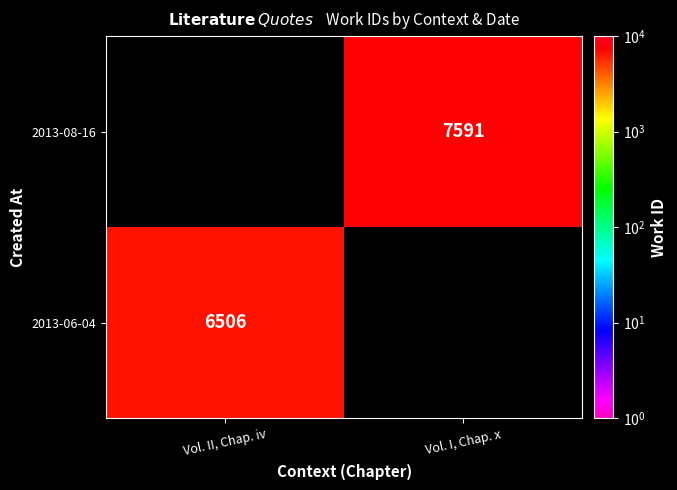

The value of 2013-06-04 at Vol. II, Chap. iv is 6506. True or false?

True